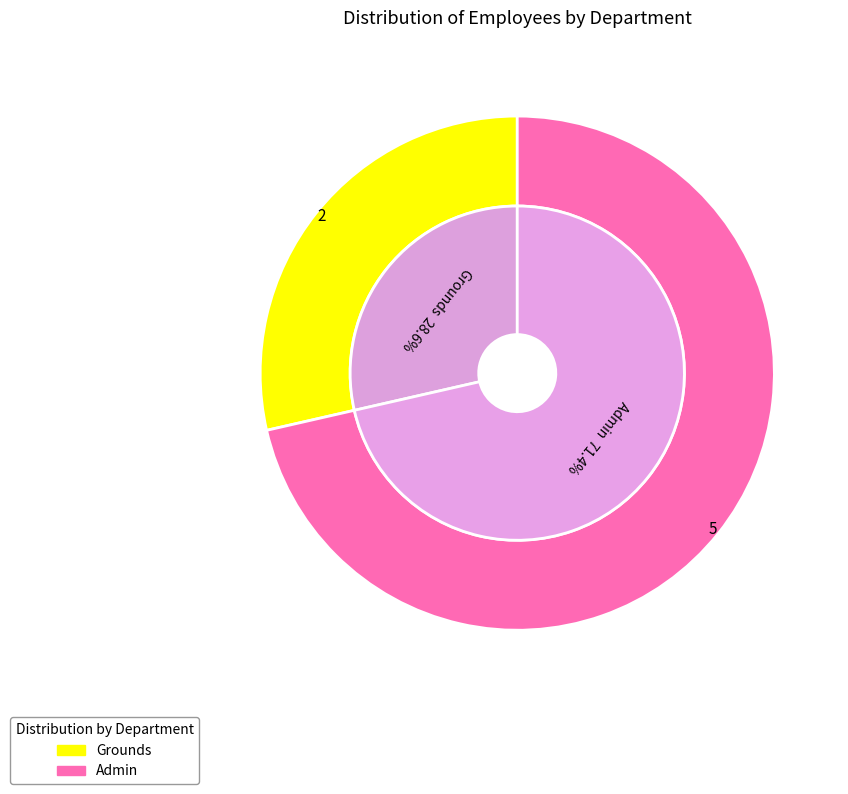

To the nearest percent, what portion does Admin represent?

71%